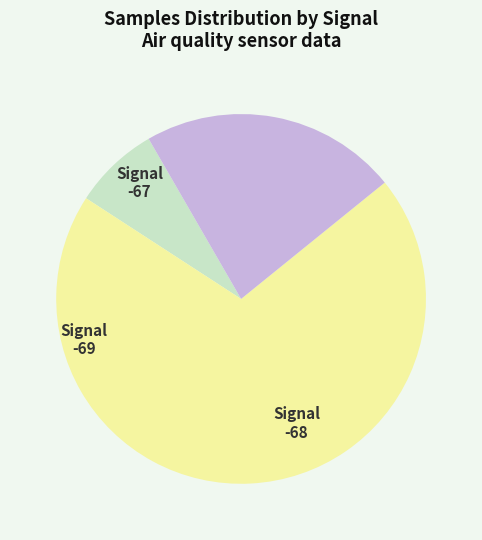

Does any single category account for the majority?

Yes